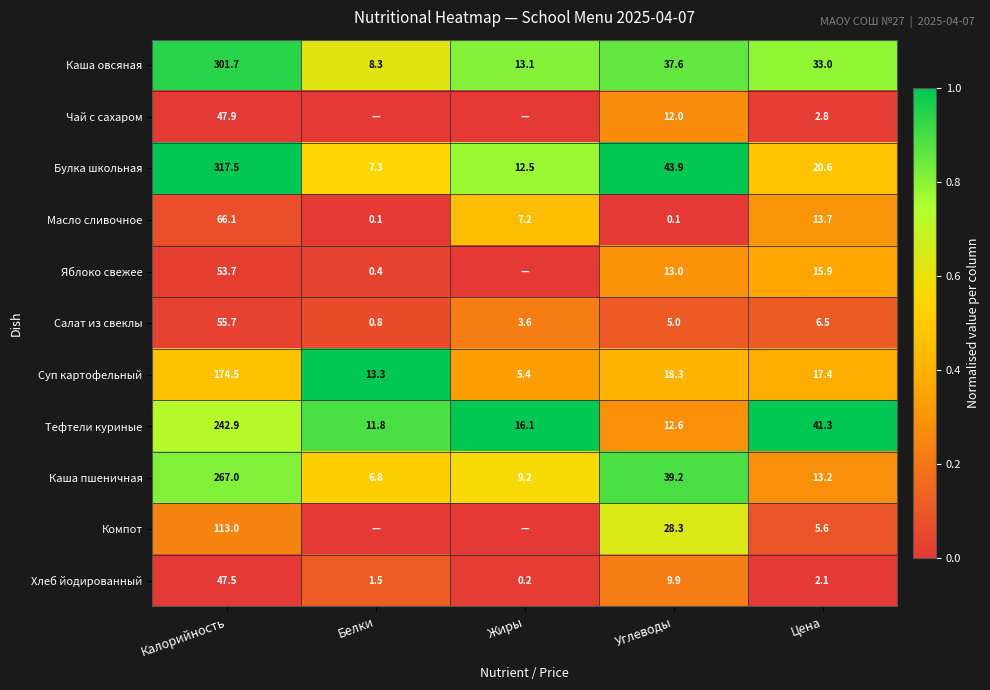

Rank the series at Углеводы from lowest to highest value.

Масло сливочное, Салат из свеклы, Хлеб йодированный, Чай с сахаром, Тефтели куриные, Яблоко свежее, Суп картофельный, Компот, Каша овсяная, Каша пшеничная, Булка школьная